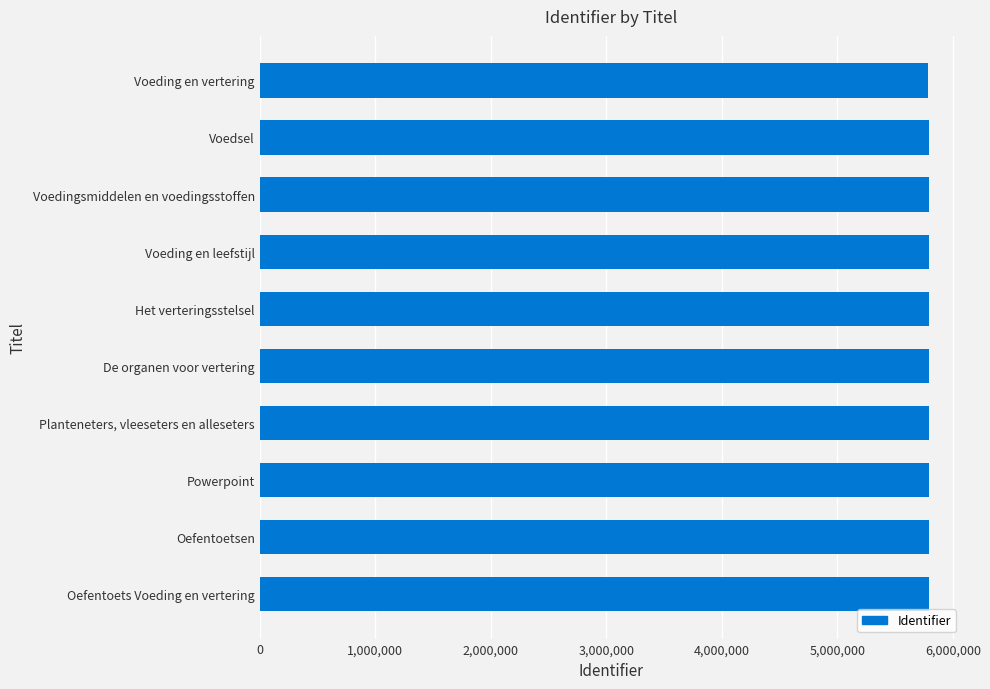

List the labels in order of value, smallest first.

Voeding en vertering, Powerpoint, Voedsel, Voedingsmiddelen en voedingsstoffen, Voeding en leefstijl, Het verteringsstelsel, De organen voor vertering, Planteneters, vleeseters en alleseters, Oefentoetsen, Oefentoets Voeding en vertering